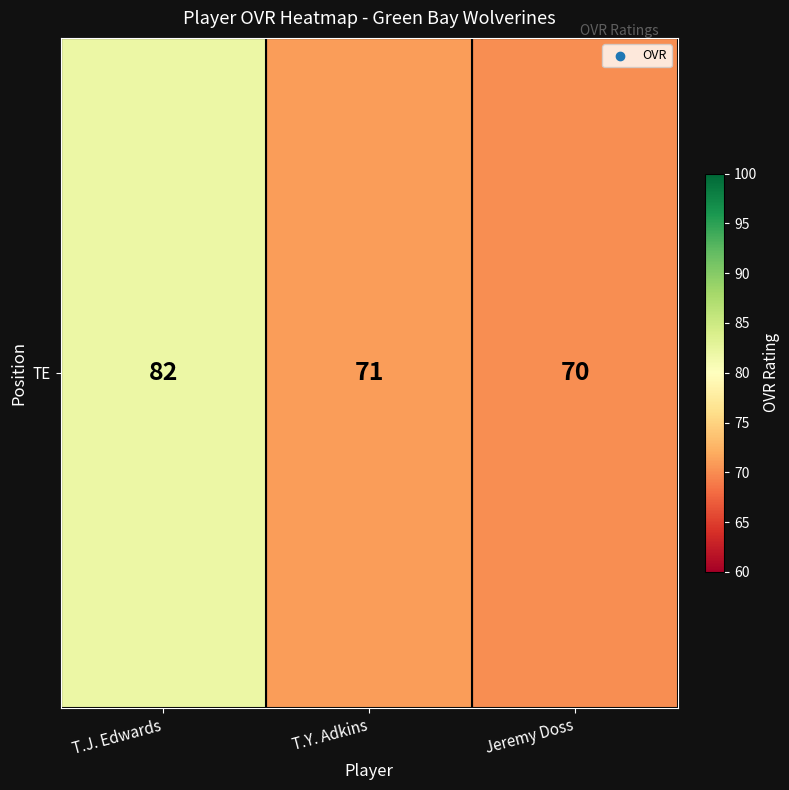

Between T.J. Edwards and T.Y. Adkins, which is larger?

T.J. Edwards